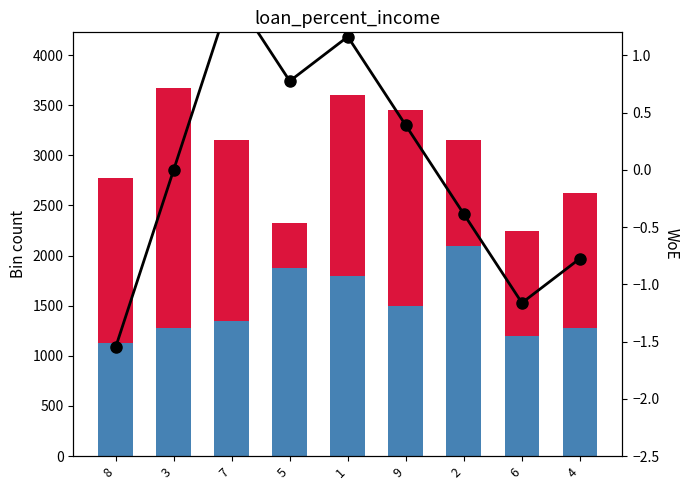

What is the label of the 3rd bar from the left?

7